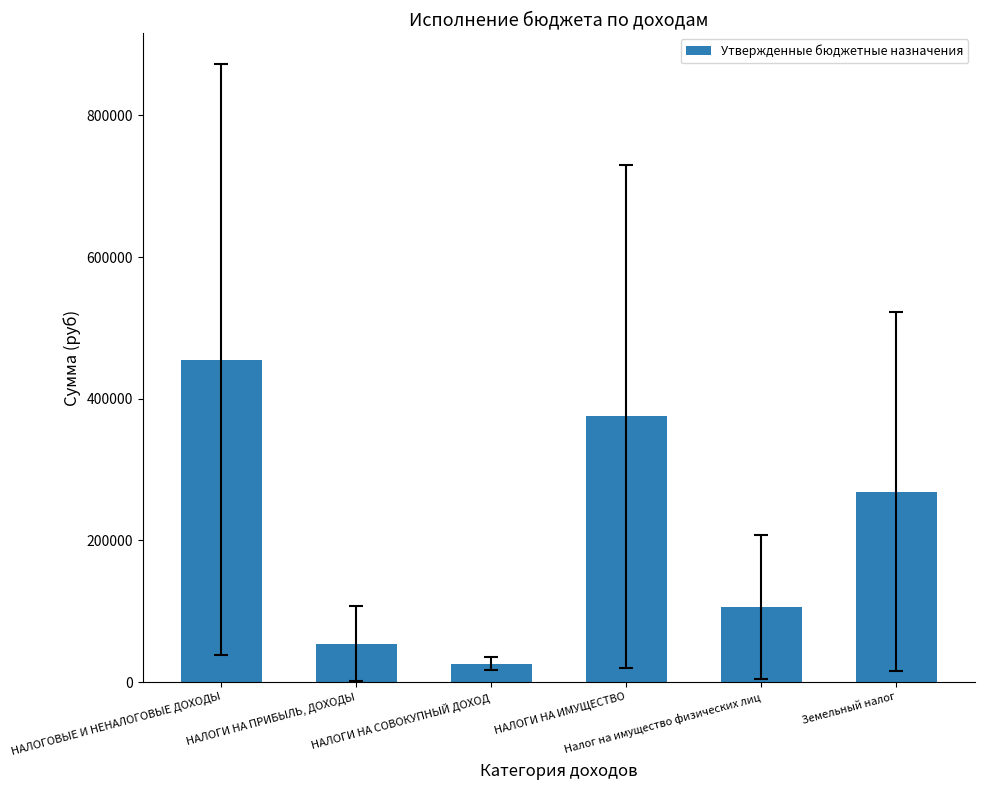

What is the label of the 2nd bar from the left?

НАЛОГИ НА ПРИБЫЛЬ, ДОХОДЫ